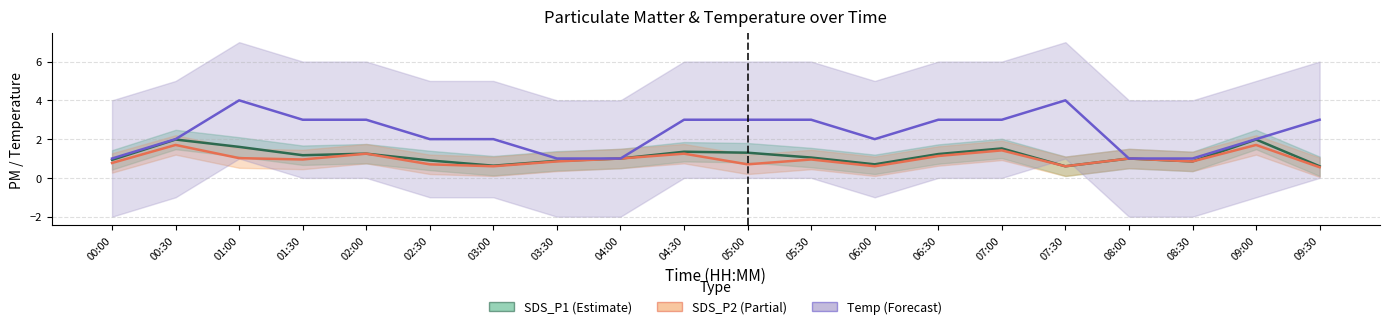

What is the smallest value displayed?

0.6